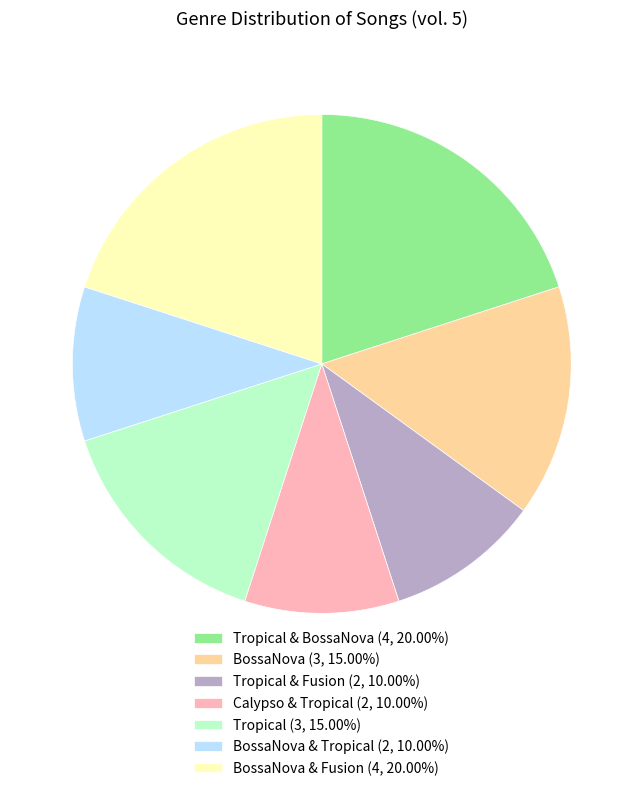

Combined, do BossaNova (3, 15.00%) and BossaNova & Tropical (2, 10.00%) account for over 50%?

No